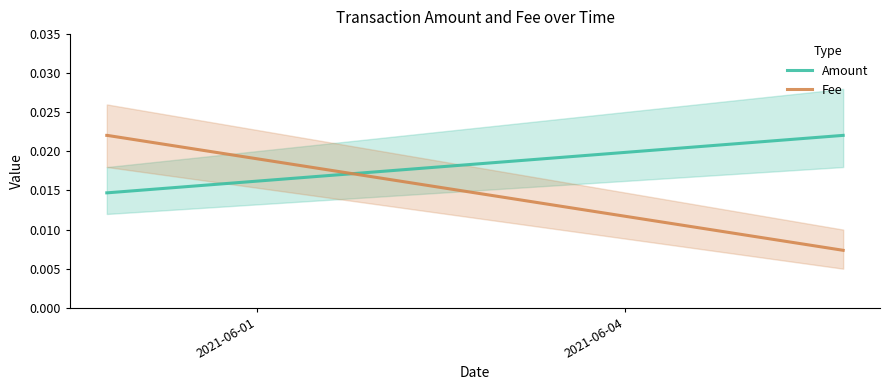

How many series are shown in this chart?

2